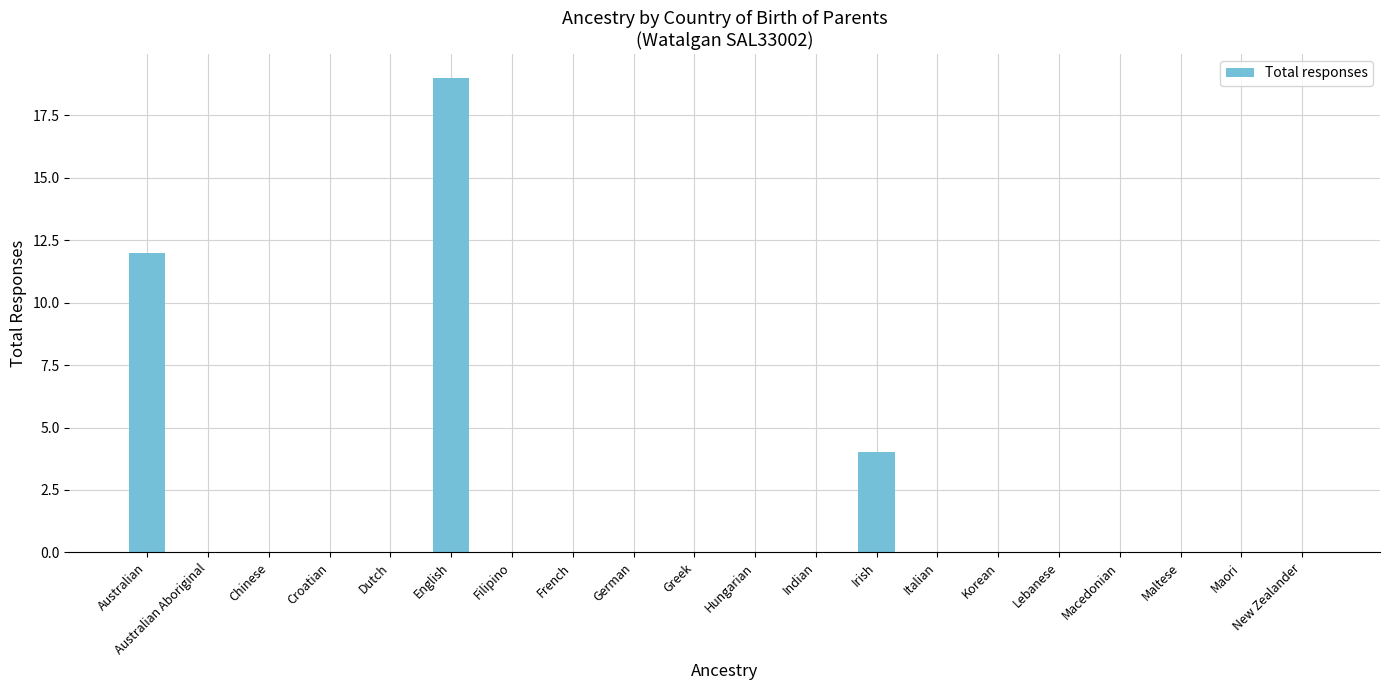

The chart shows a value of 0 at German. True or false?

True